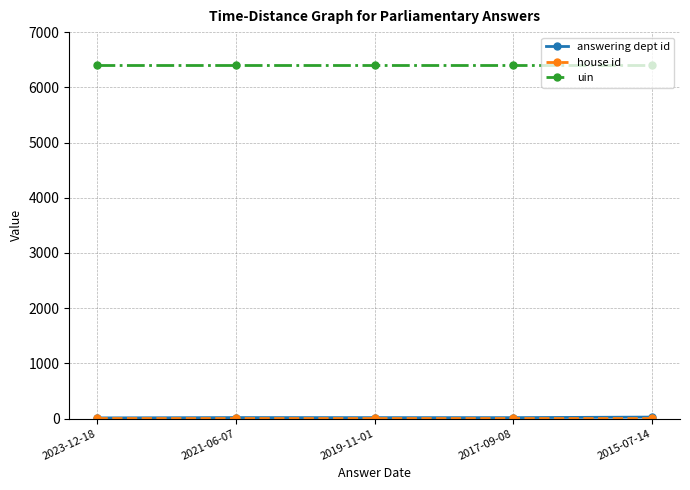

What is the label of the 1st point from the right?

2015-07-14